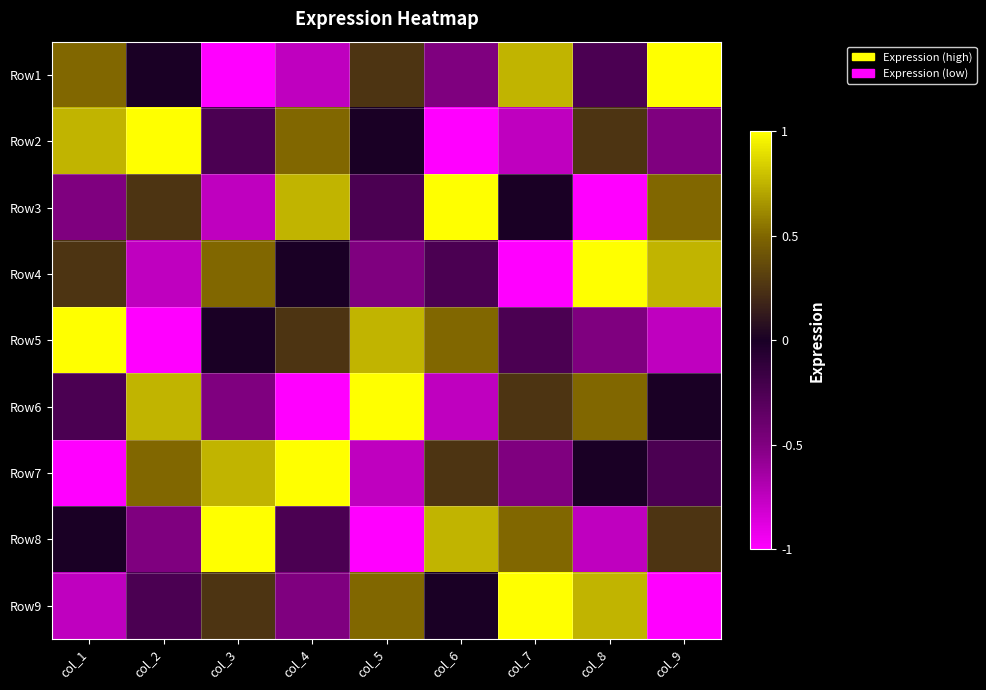

Reading left to right, what are all the values shown in this chart?

Row1: col_1=0.5	col_2=0.0	col_3=-1.0	col_4=-0.8	col_5=0.2	col_6=-0.5	col_7=0.8	col_8=-0.2	col_9=1.0
Row2: col_1=0.8	col_2=1.0	col_3=-0.2	col_4=0.5	col_5=0.0	col_6=-1.0	col_7=-0.8	col_8=0.2	col_9=-0.5
Row3: col_1=-0.5	col_2=0.2	col_3=-0.8	col_4=0.8	col_5=-0.2	col_6=1.0	col_7=0.0	col_8=-1.0	col_9=0.5
Row4: col_1=0.2	col_2=-0.8	col_3=0.5	col_4=0.0	col_5=-0.5	col_6=-0.2	col_7=-1.0	col_8=1.0	col_9=0.8
Row5: col_1=1.0	col_2=-1.0	col_3=0.0	col_4=0.2	col_5=0.8	col_6=0.5	col_7=-0.2	col_8=-0.5	col_9=-0.8
Row6: col_1=-0.2	col_2=0.8	col_3=-0.5	col_4=-1.0	col_5=1.0	col_6=-0.8	col_7=0.2	col_8=0.5	col_9=0.0
Row7: col_1=-1.0	col_2=0.5	col_3=0.8	col_4=1.0	col_5=-0.8	col_6=0.2	col_7=-0.5	col_8=0.0	col_9=-0.2
Row8: col_1=0.0	col_2=-0.5	col_3=1.0	col_4=-0.2	col_5=-1.0	col_6=0.8	col_7=0.5	col_8=-0.8	col_9=0.2
Row9: col_1=-0.8	col_2=-0.2	col_3=0.2	col_4=-0.5	col_5=0.5	col_6=0.0	col_7=1.0	col_8=0.8	col_9=-1.0